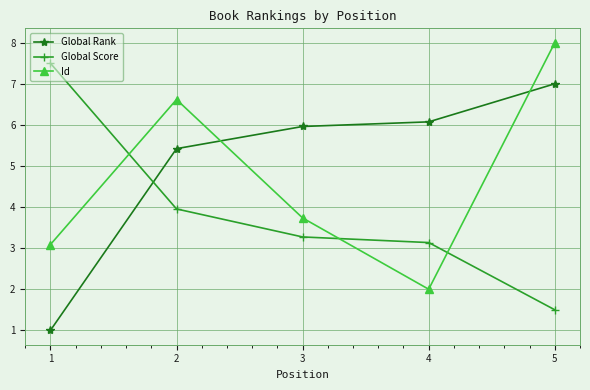

What is the total value across all series at 4?

11.2